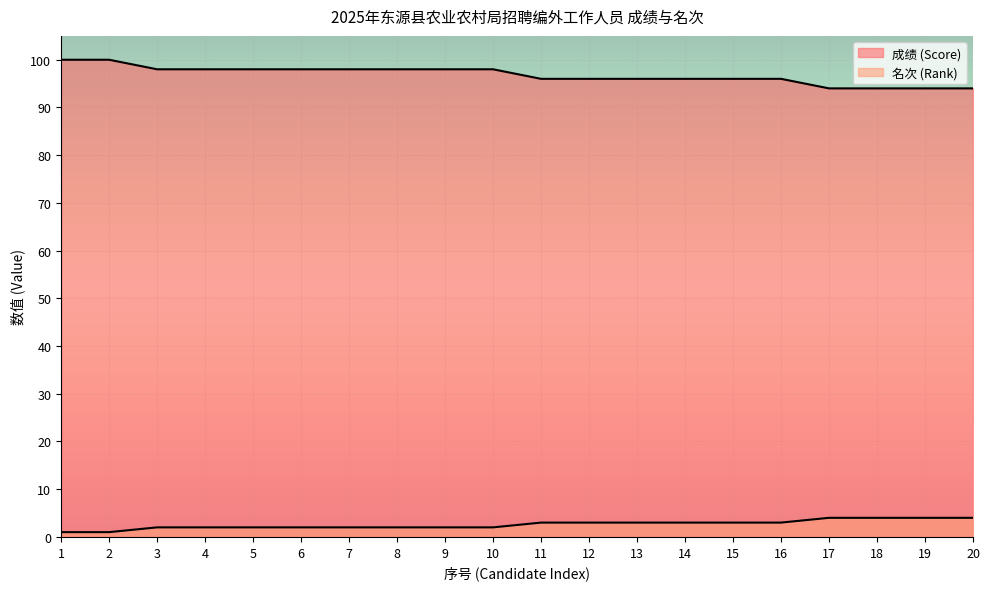

Reading right to left, what are all the values shown in this chart?

成绩 (Score): 94	94	94	94	96	96	96	96	96	96	98	98	98	98	98	98	98	98	100	100
名次 (Rank): 4	4	4	4	3	3	3	3	3	3	2	2	2	2	2	2	2	2	1	1